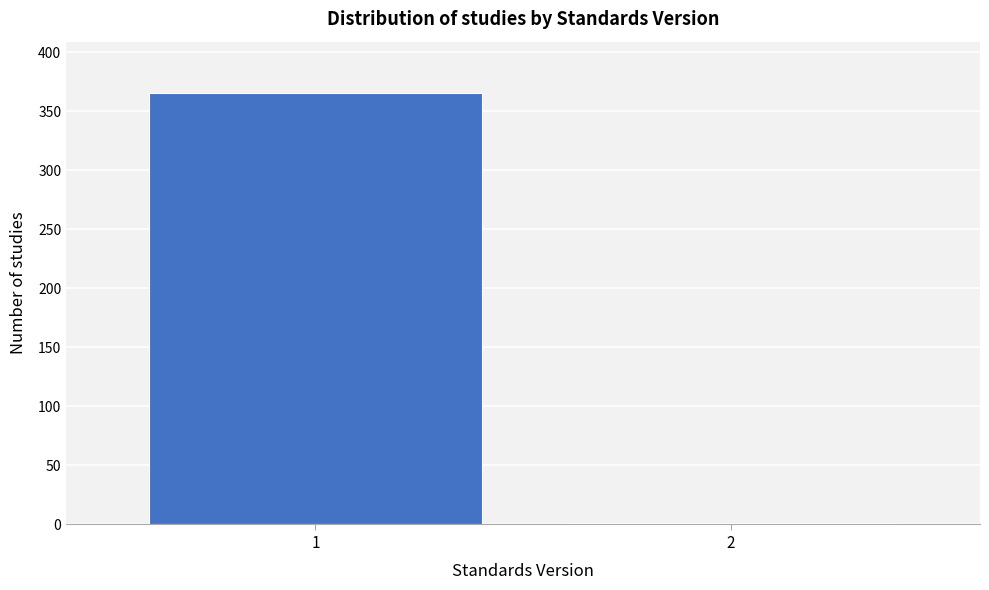

Reading left to right, extract all data points from this chart.

1=365	2=1